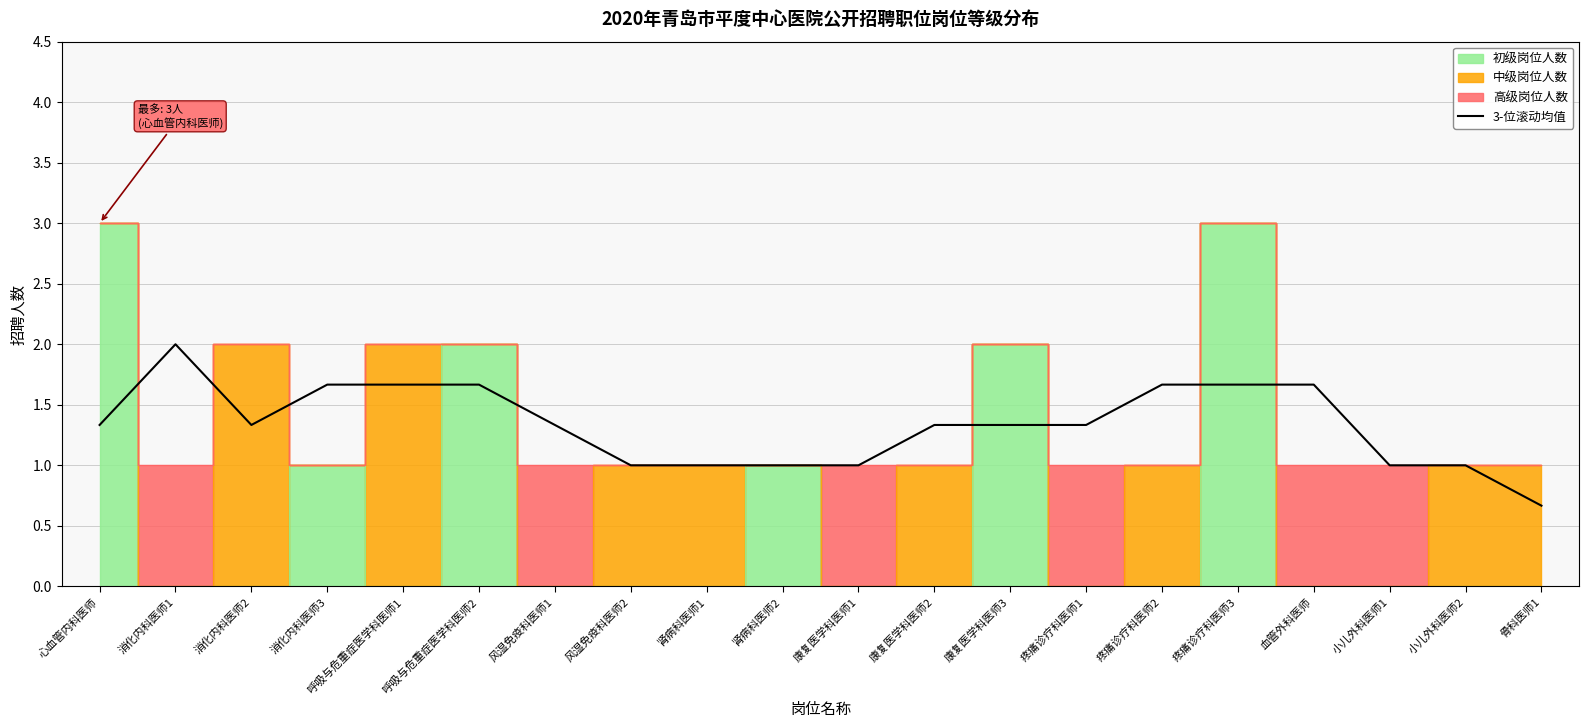

Does the chart have visible grid lines?

Yes